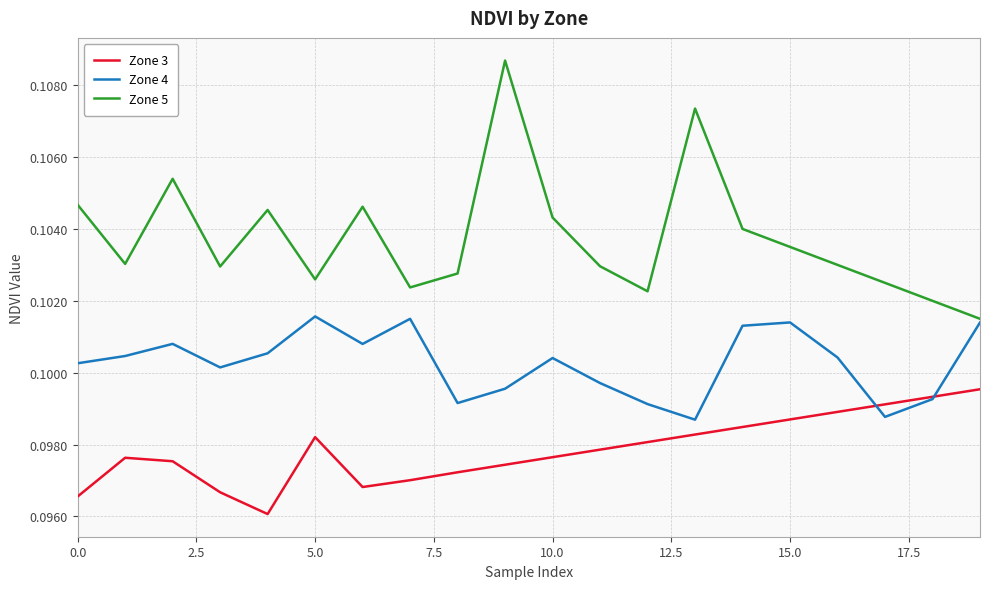

Count the number of data series in this chart.

3